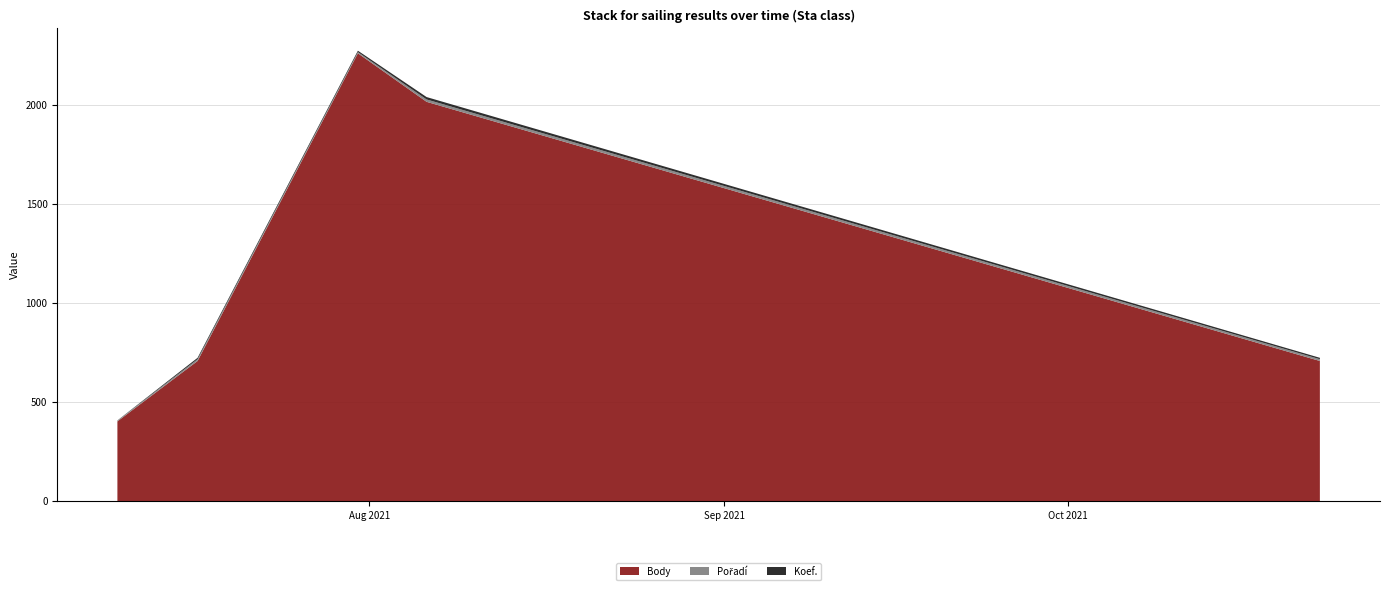

Reading left to right, list all the values displayed in this chart.

Body: 402	707	2260	2015	707
Pořadí: 4	9	6	12	9
Koef.: 1	7	7	12	7